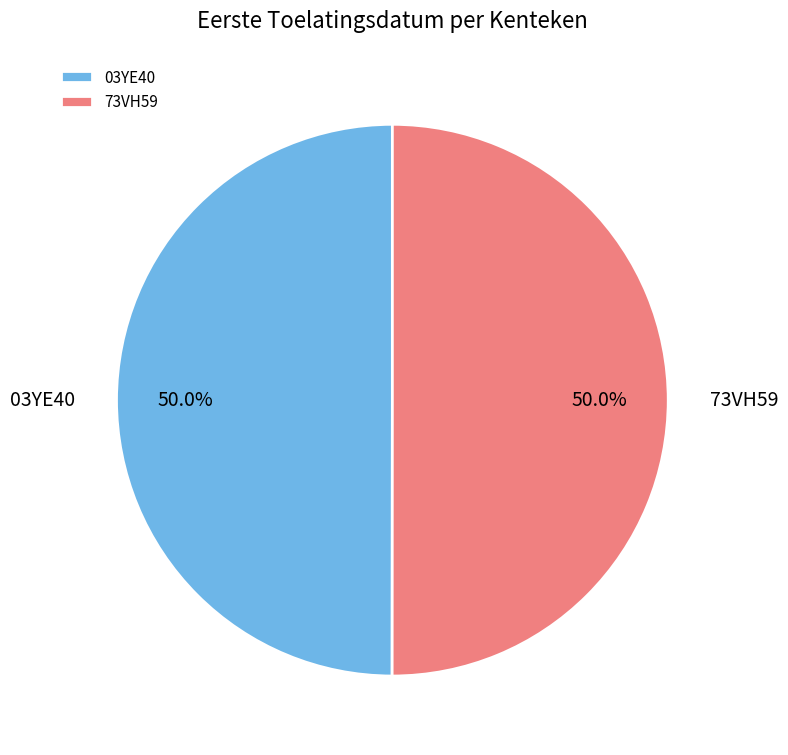

To the nearest percent, what portion does 73VH59 represent?

50%